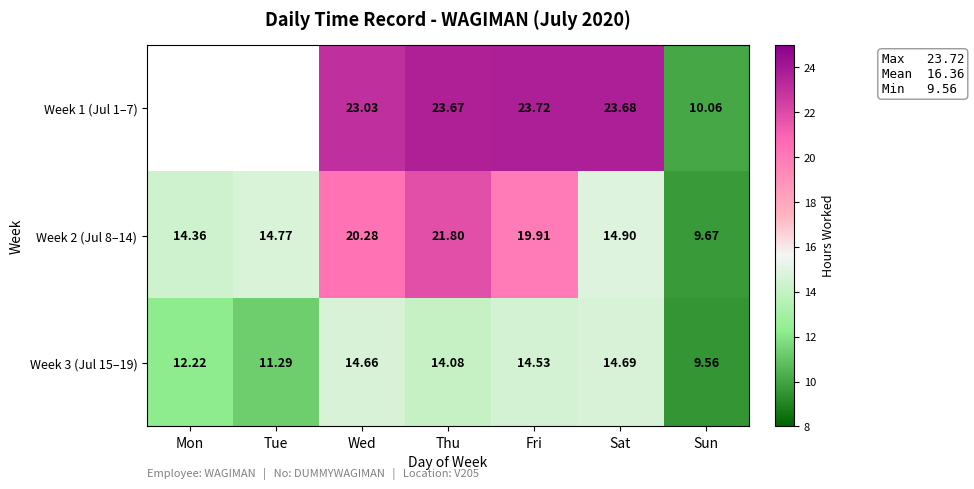

List the labels in order of Week 2 (Jul 8–14) value, largest first.

Thu, Wed, Fri, Sat, Tue, Mon, Sun